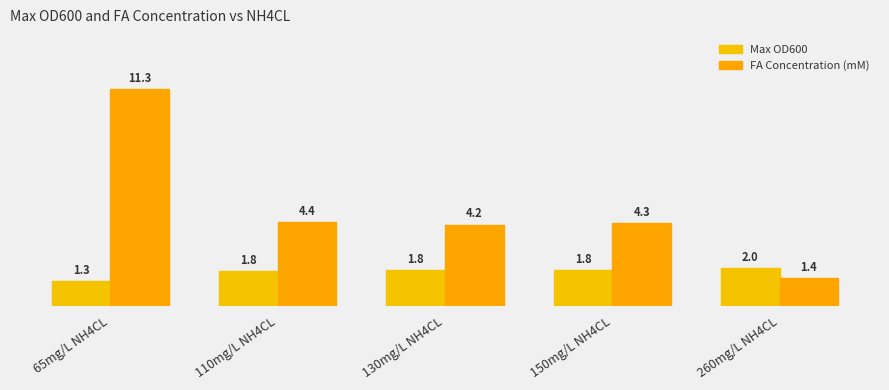

Is the value of Max OD600 at 150mg/L NH4CL greater than the value of FA Concentration (mM) at 130mg/L NH4CL?

No